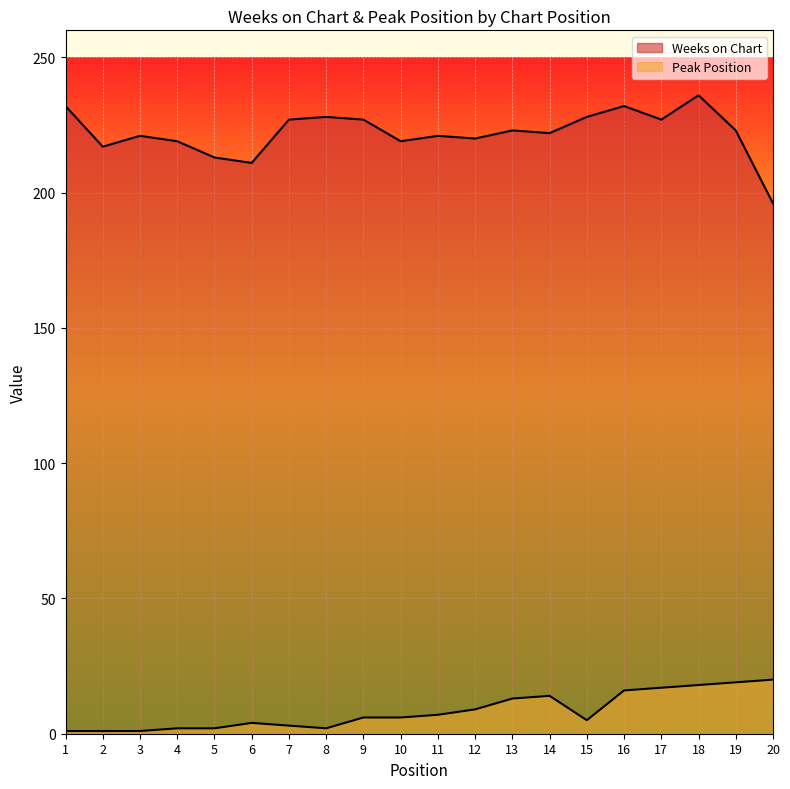

The value of Peak Position at 11 is 3. True or false?

False